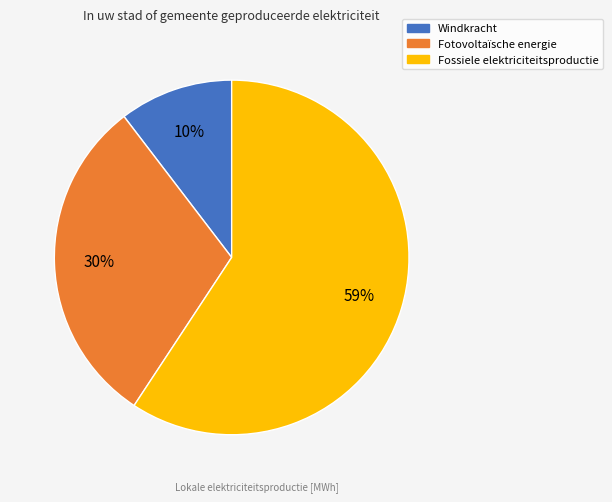

To the nearest percent, what is the average slice percentage?

33%